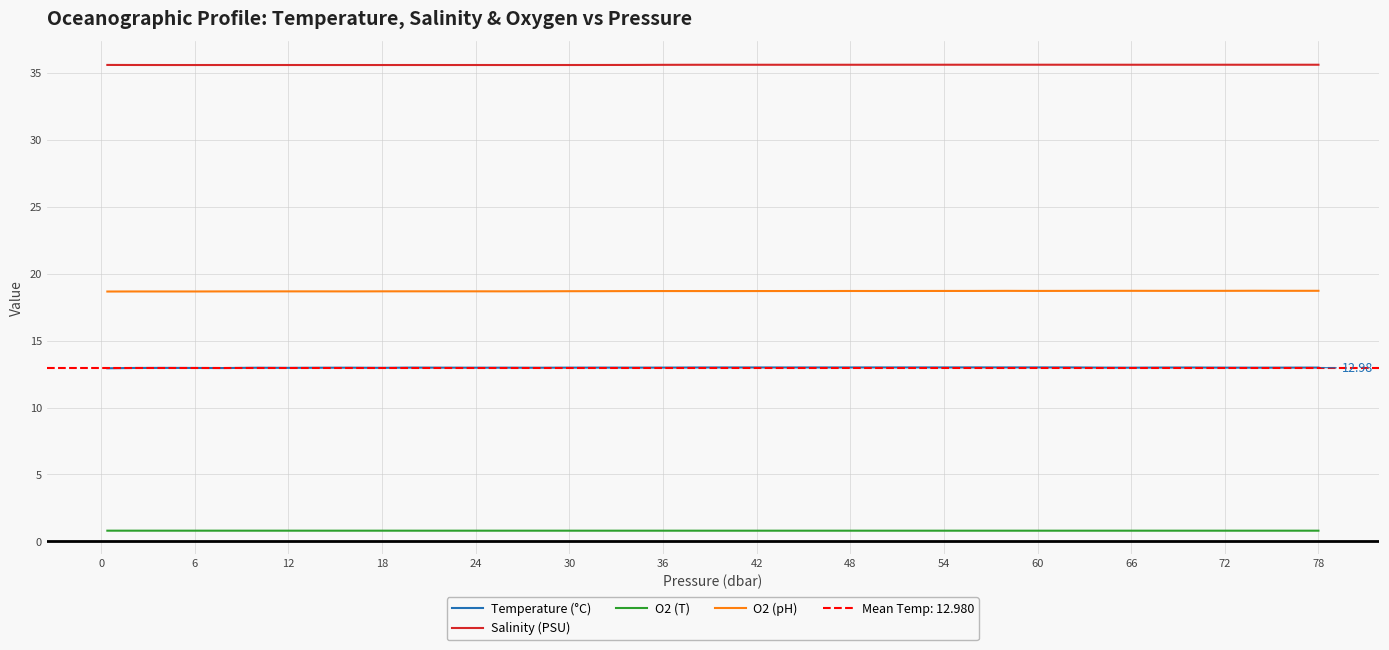

How many lines are shown in the chart?

4